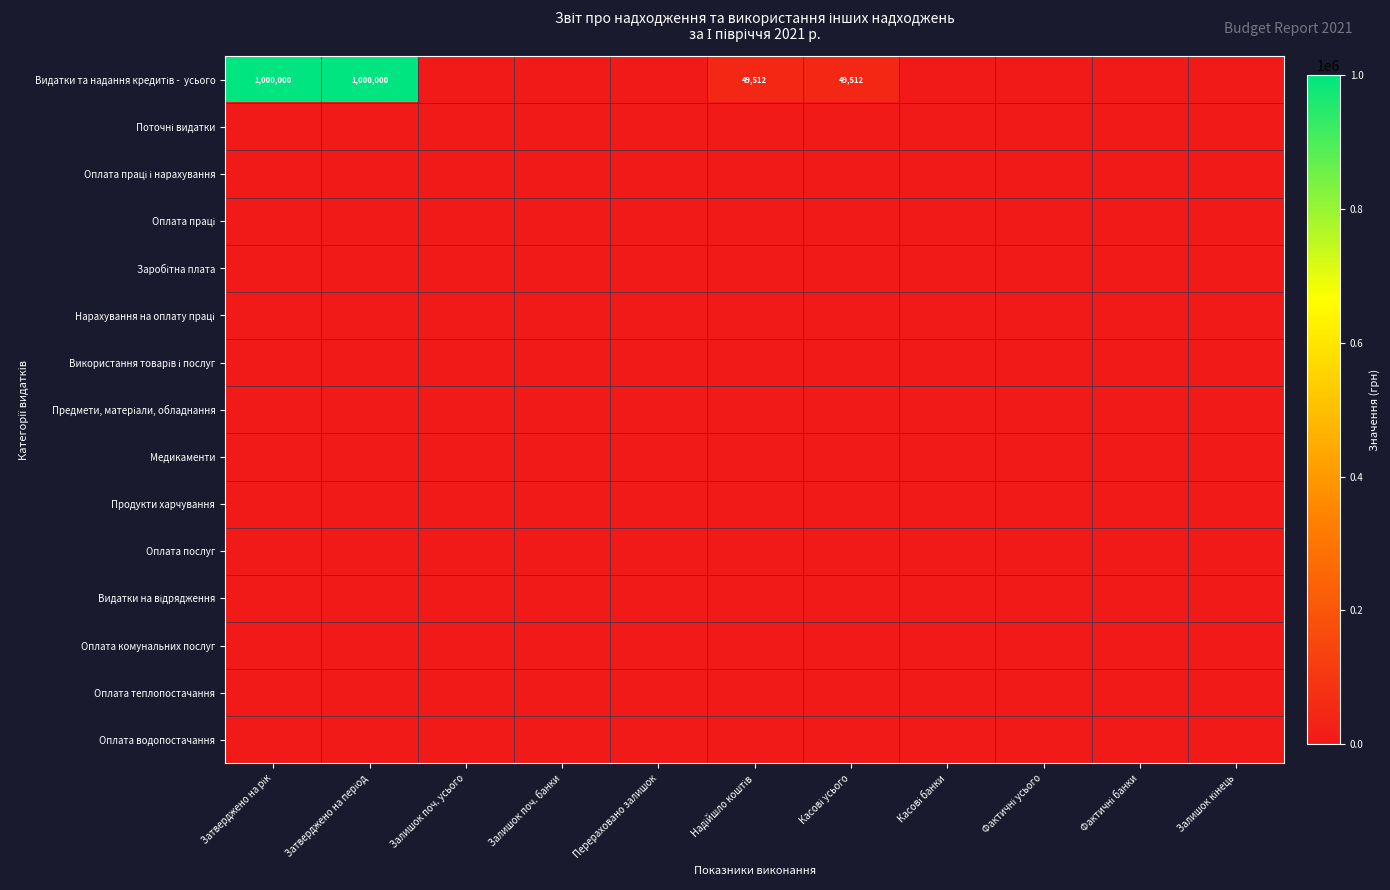

Rank the series at Надійшло коштів from lowest to highest value.

Поточні видатки, Оплата праці і нарахування, Оплата праці, Заробітна плата, Нарахування на оплату праці, Використання товарів і послуг, Предмети, матеріали, обладнання, Медикаменти, Продукти харчування, Оплата послуг, Видатки на відрядження, Оплата комунальних послуг, Оплата теплопостачання, Оплата водопостачання, Видатки та надання кредитів - усього